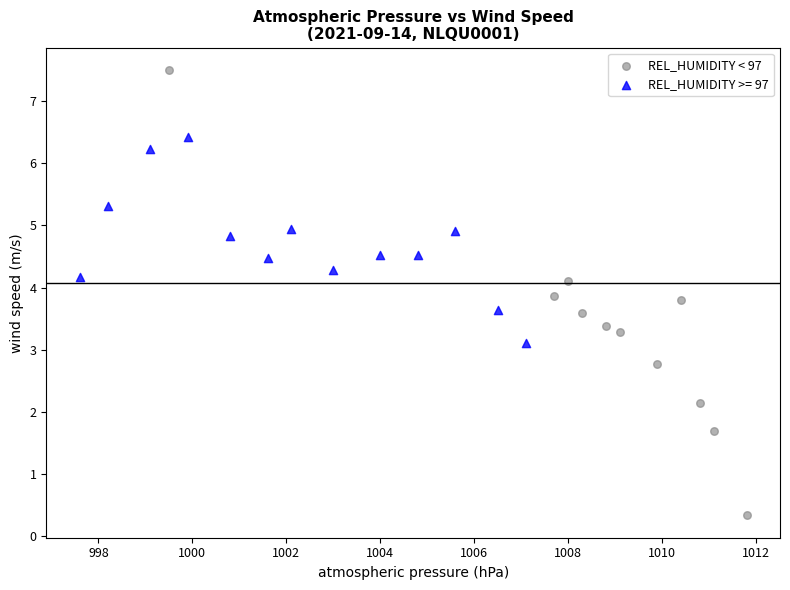

Which series reaches the maximum Y coordinate?

REL_HUMIDITY < 97